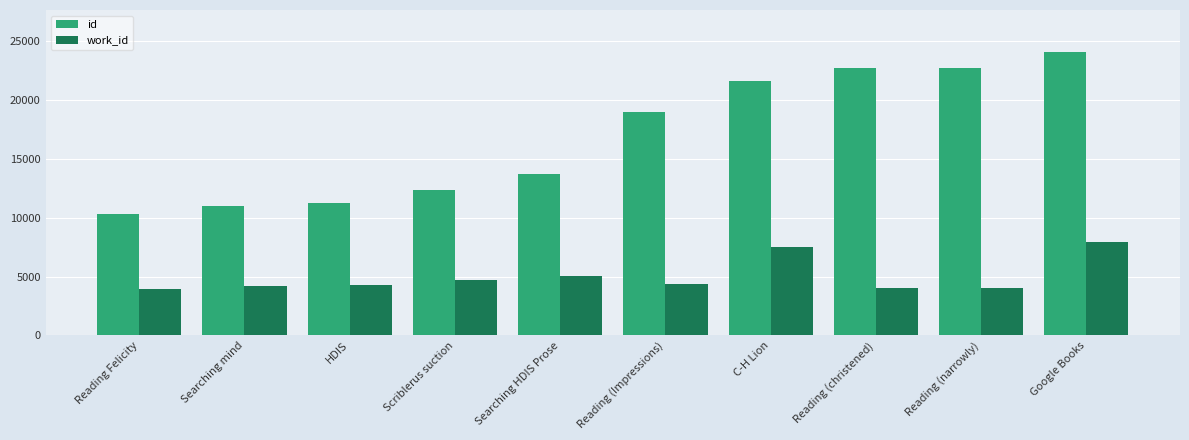

What are all the series names shown in the legend?

id, work_id